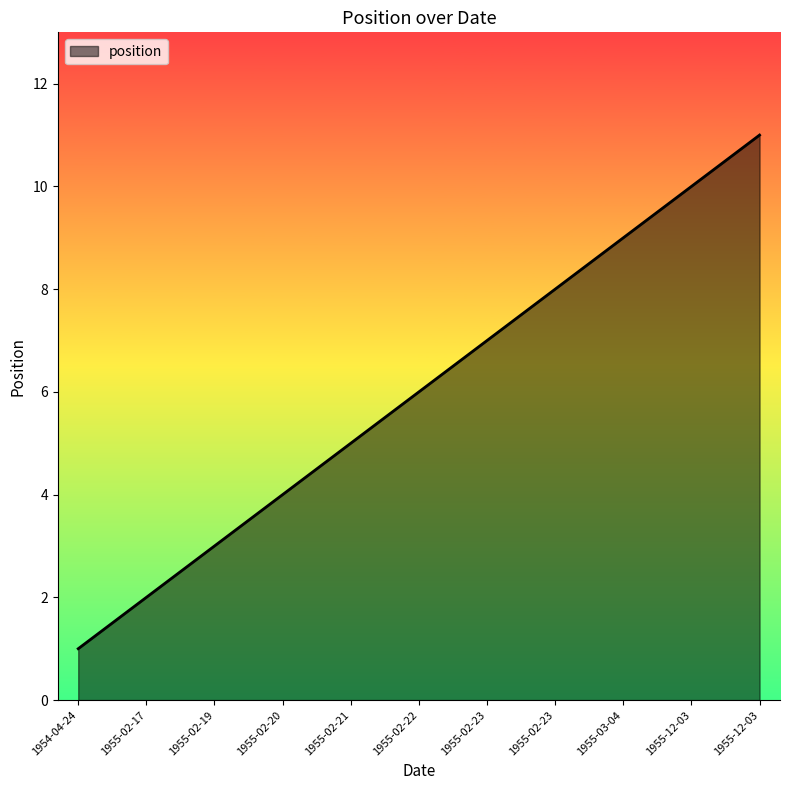

What is the label of the 7th point from the right?

1955-02-21